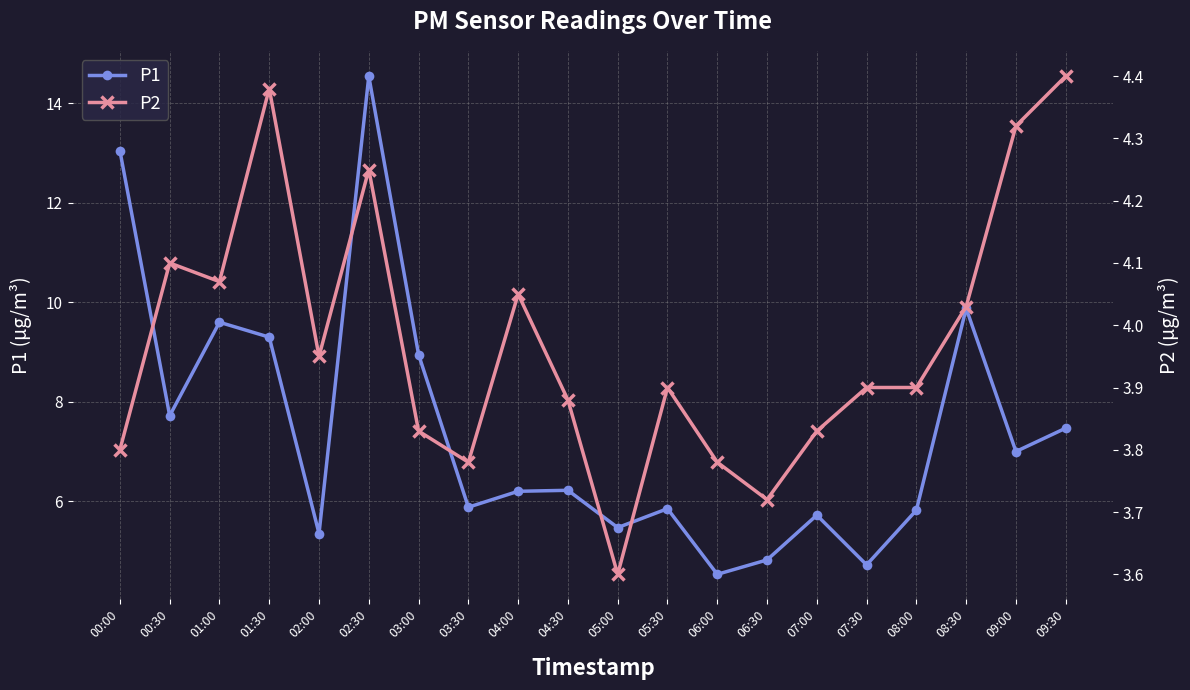

What is the value of the P1 point at the 19th from the left?

7.0